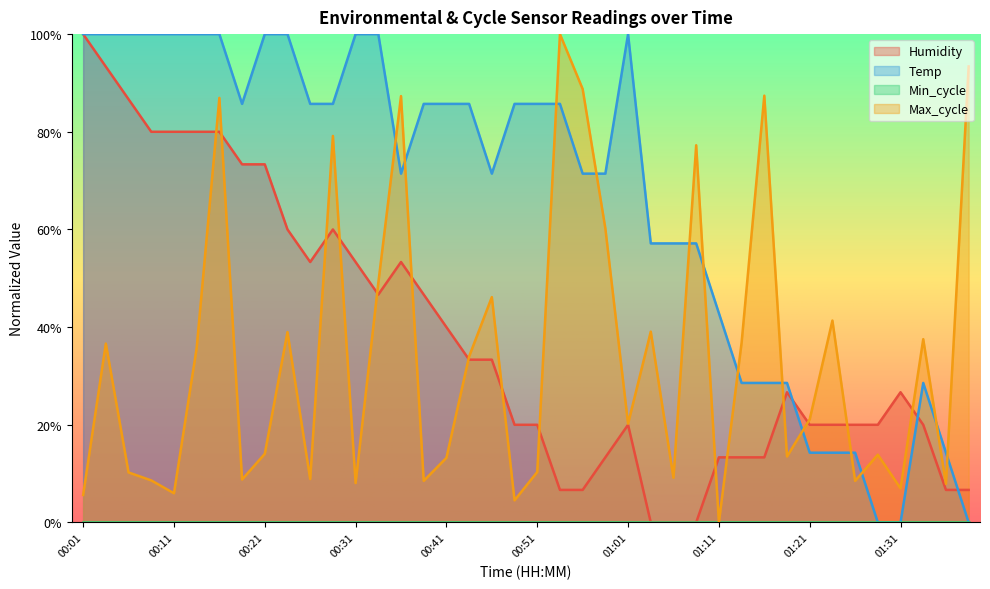

List the labels in order of Humidity value, largest first.

00:01, 00:04, 00:06, 00:09, 00:11, 00:14, 00:16, 00:18, 00:21, 00:23, 00:28, 00:26, 00:31, 00:36, 00:33, 00:38, 00:41, 00:43, 00:46, 01:18, 01:31, 00:48, 00:51, 01:01, 01:21, 01:23, 01:26, 01:28, 01:33, 00:58, 01:11, 01:13, 01:16, 00:53, 00:56, 01:36, 01:38, 01:03, 01:05, 01:08